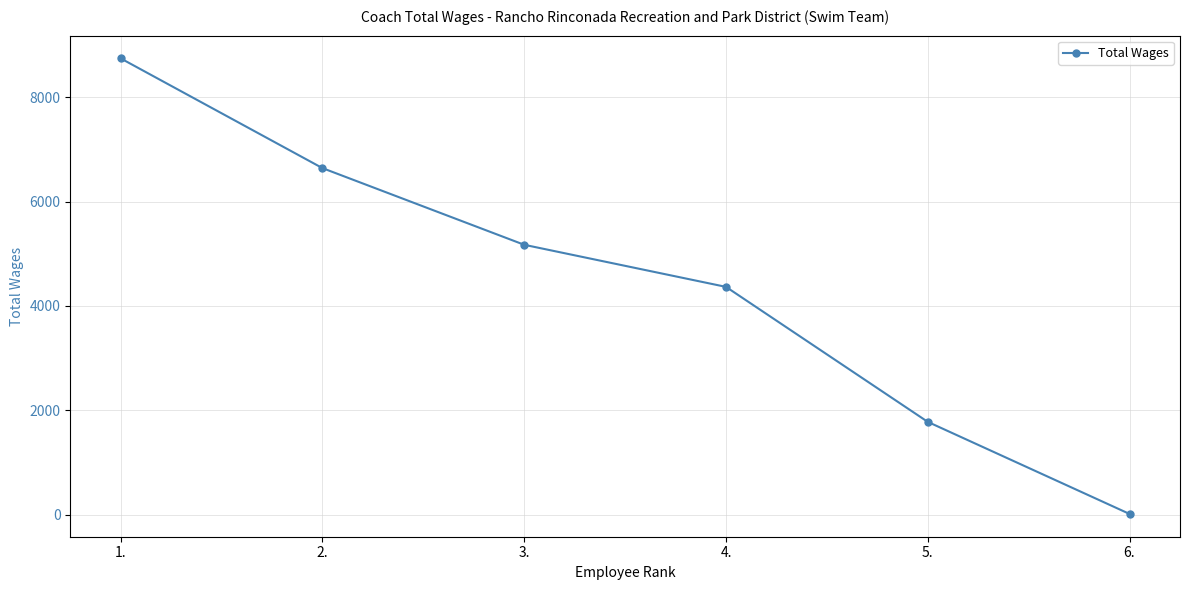

What position from the left is 1.?

1